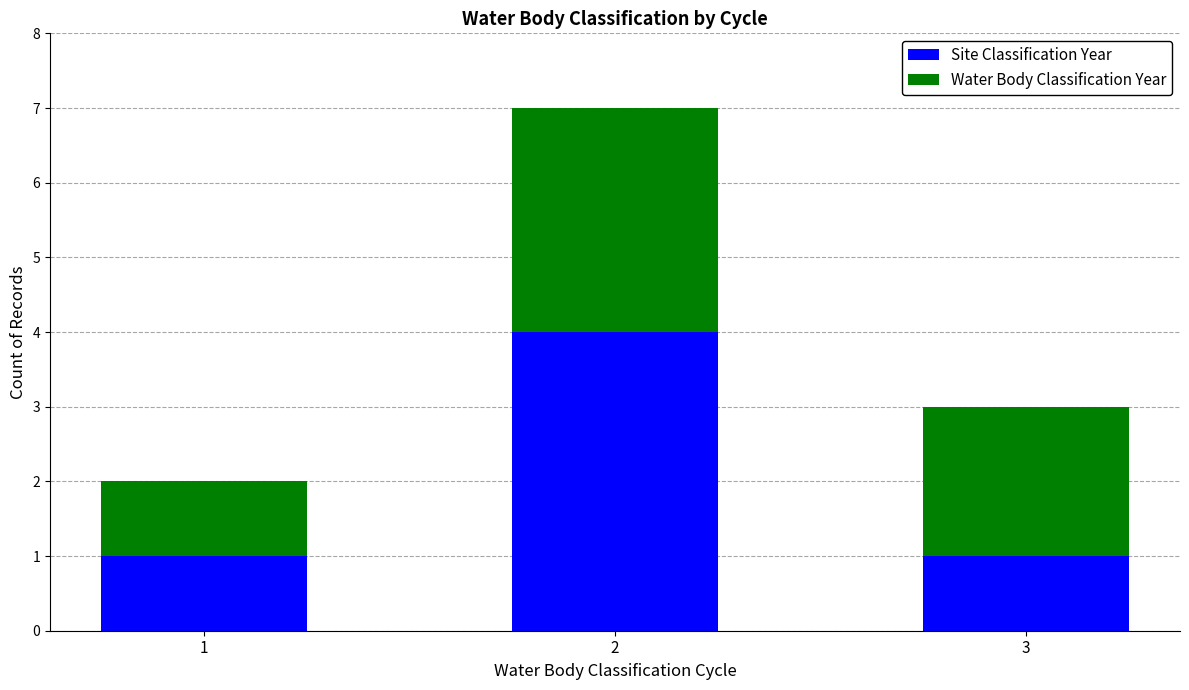

What is the total value across all series at 1?

2